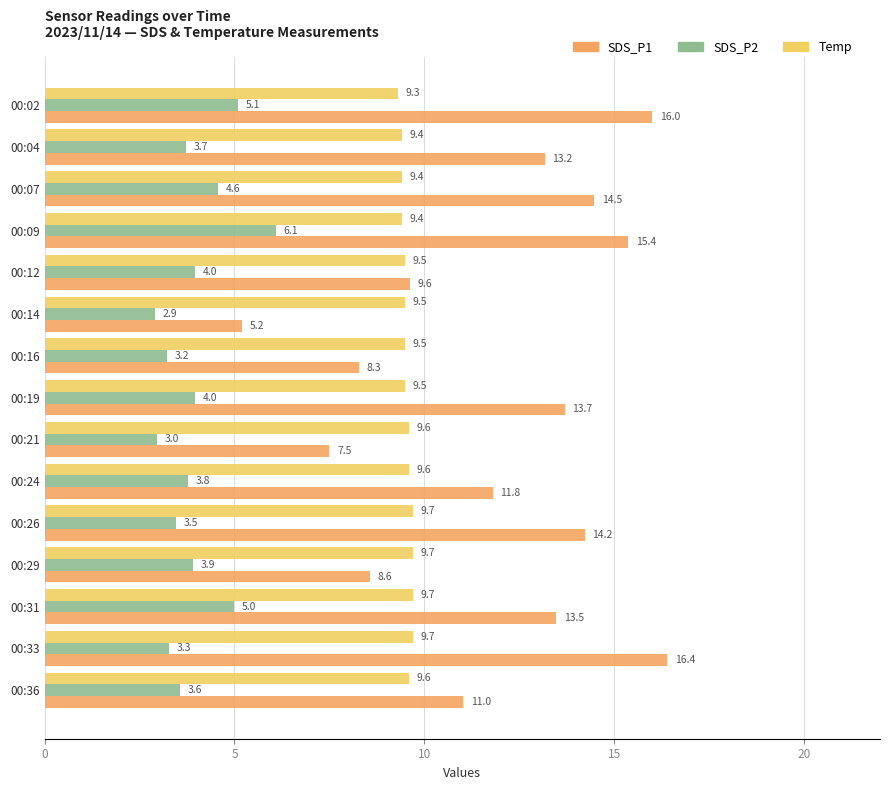

Is the value of SDS_P2 at 00:07 greater than the value of SDS_P1 at 00:02?

No